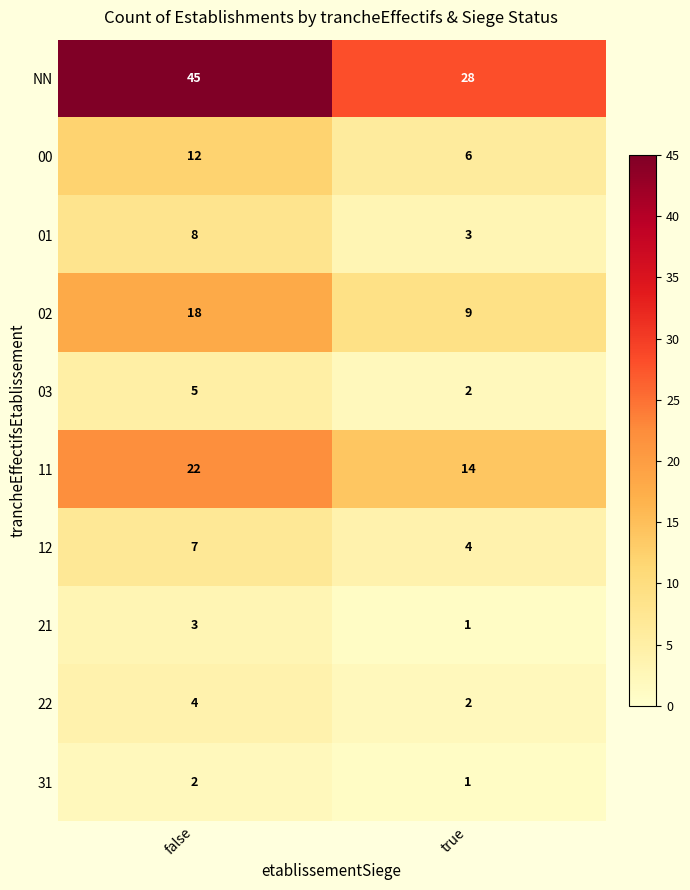

True or false: 00 has a value of 12 at false.

True